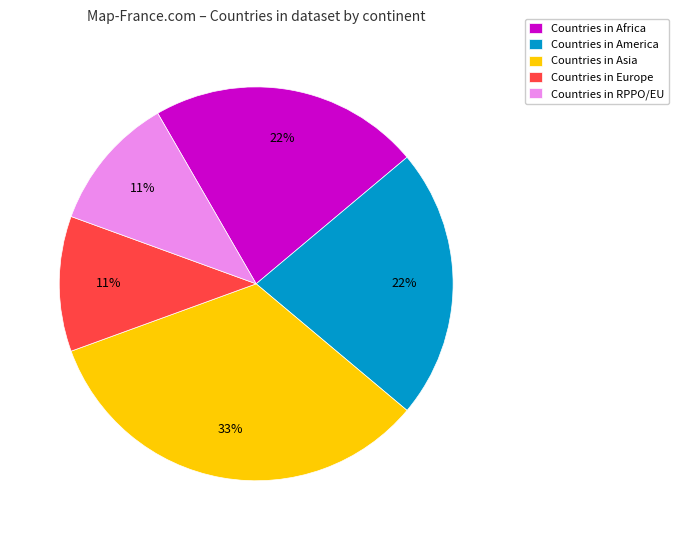

Is there any slice that represents more than half of the pie?

No